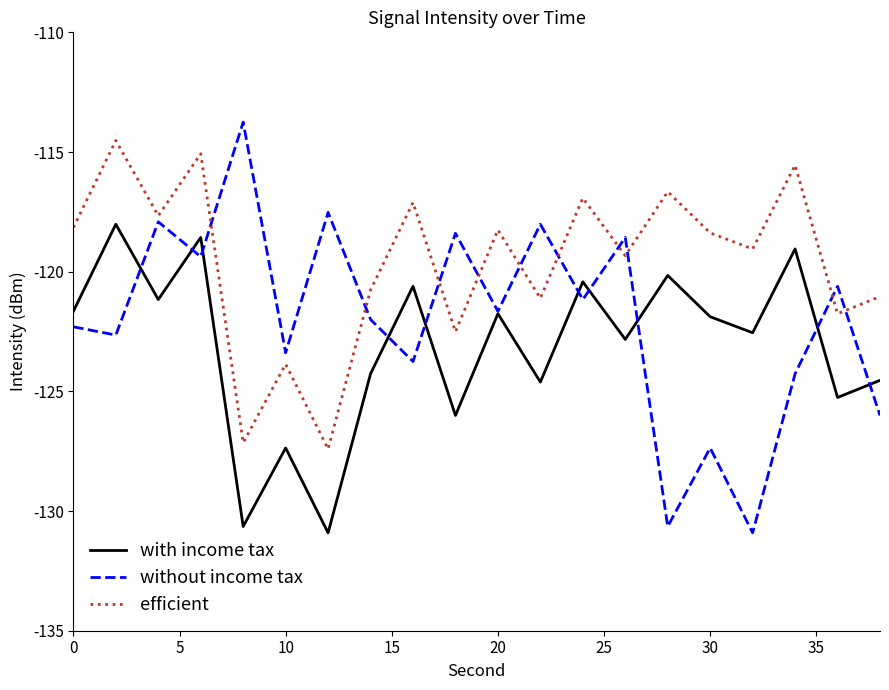

Which series has the largest range (max minus min)?

without income tax